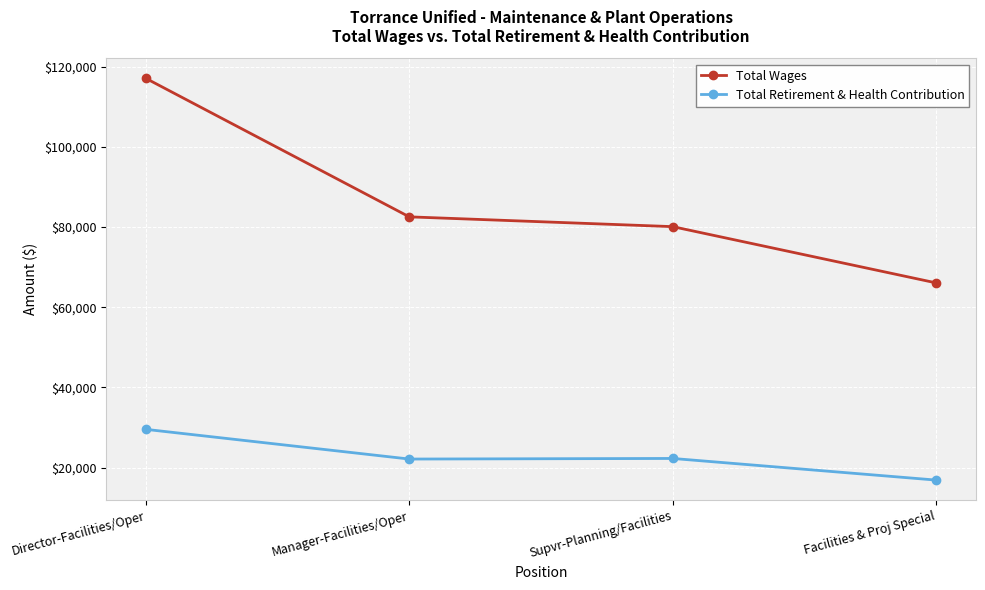

What is the difference between the Total Wages values at Director-Facilities/Oper and Manager-Facilities/Oper?

34568